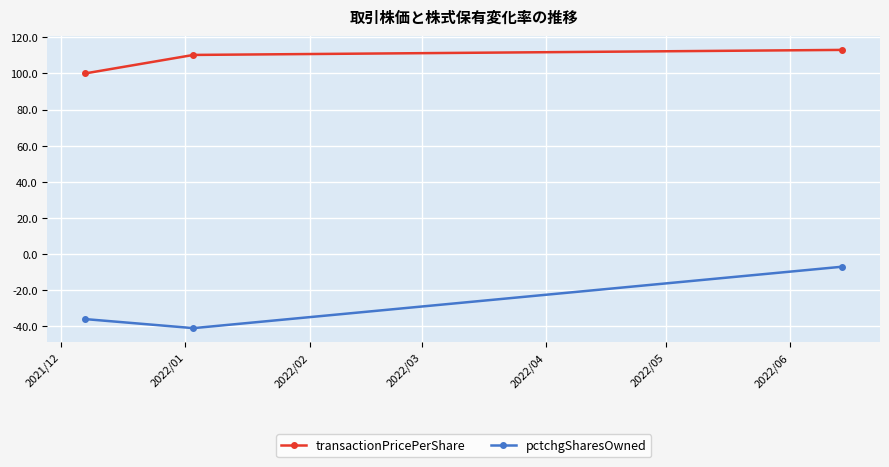

What is the value of the pctchgSharesOwned point at the 2nd from the left?

-41.0